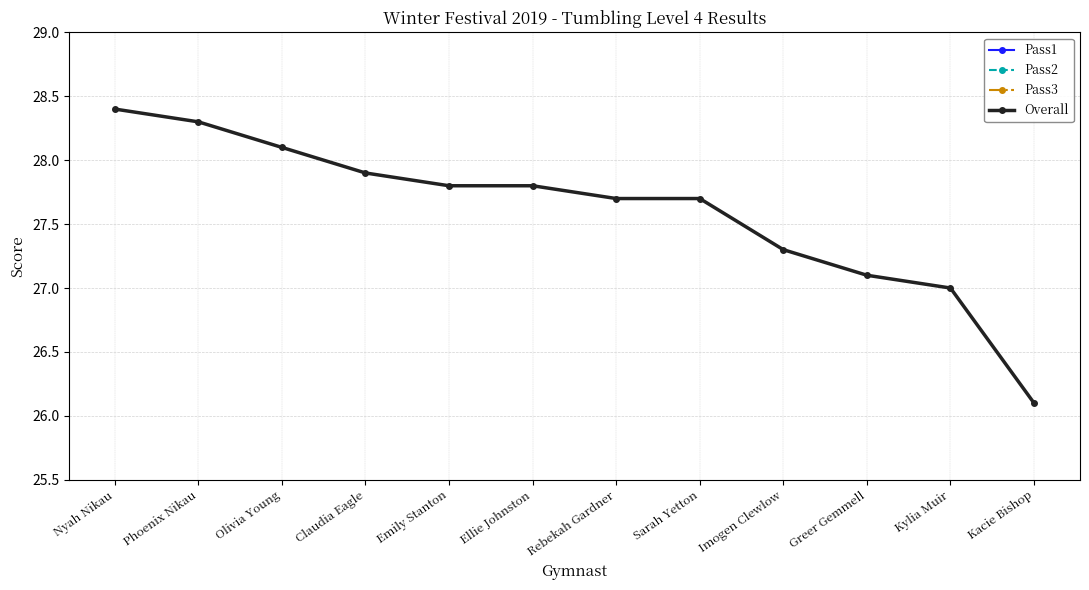

Reading left to right, extract all data points from this chart.

Pass1: 9.5	9.4	9.4	9.3	9.3	9.3	9.3	9.3	9.3	9.1	9.0	8.5
Pass2: 9.5	9.5	9.4	9.3	9.1	9.2	9.2	9.1	8.9	9.0	9.0	8.7
Pass3: 9.4	9.4	9.3	9.3	9.4	9.3	9.2	9.3	9.1	9.0	9.0	8.9
Overall: 28.4	28.3	28.1	27.9	27.8	27.8	27.7	27.7	27.3	27.1	27.0	26.1